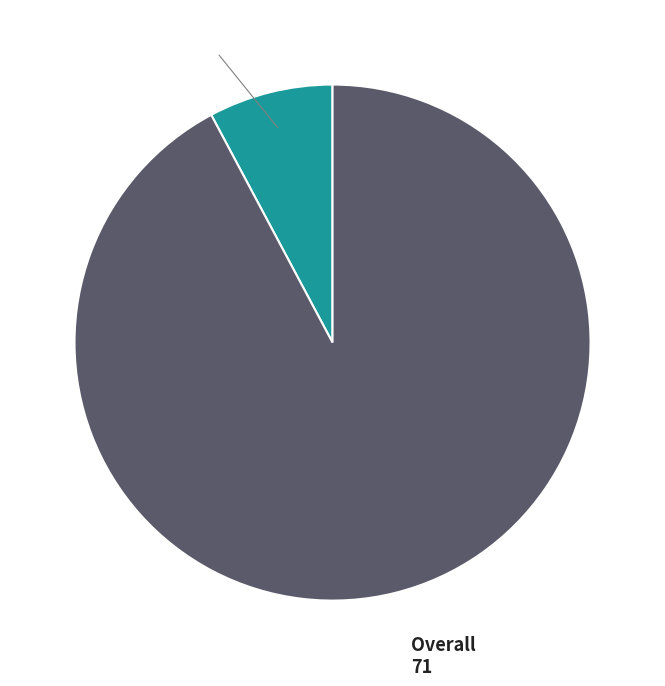

Is it true that Masters Men is 8% of the pie?

True